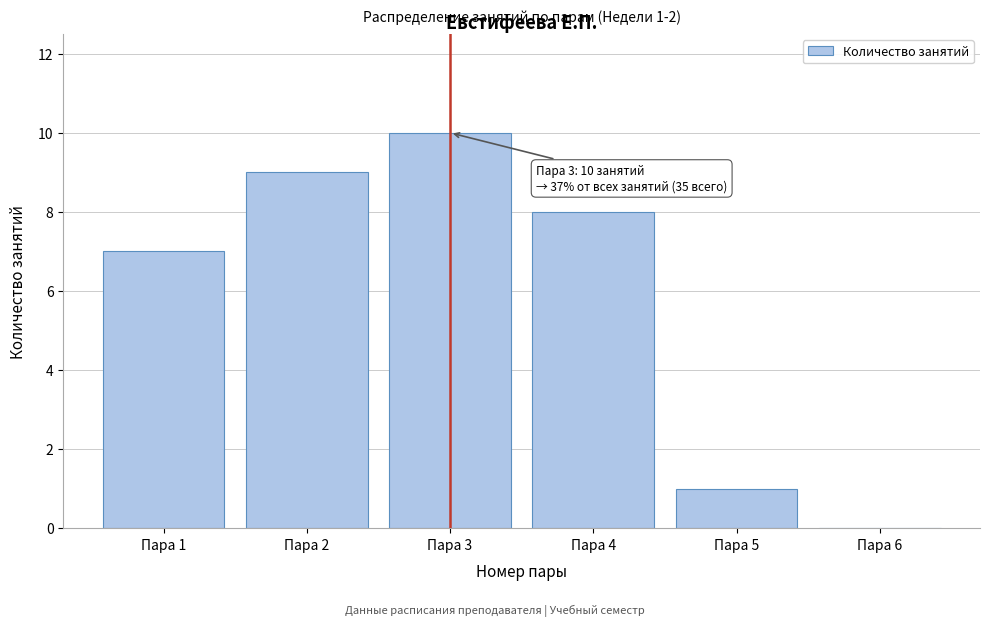

Reading right to left, transcribe all the data shown in this chart.

Пара 6=0	Пара 5=1	Пара 4=8	Пара 3=10	Пара 2=9	Пара 1=7